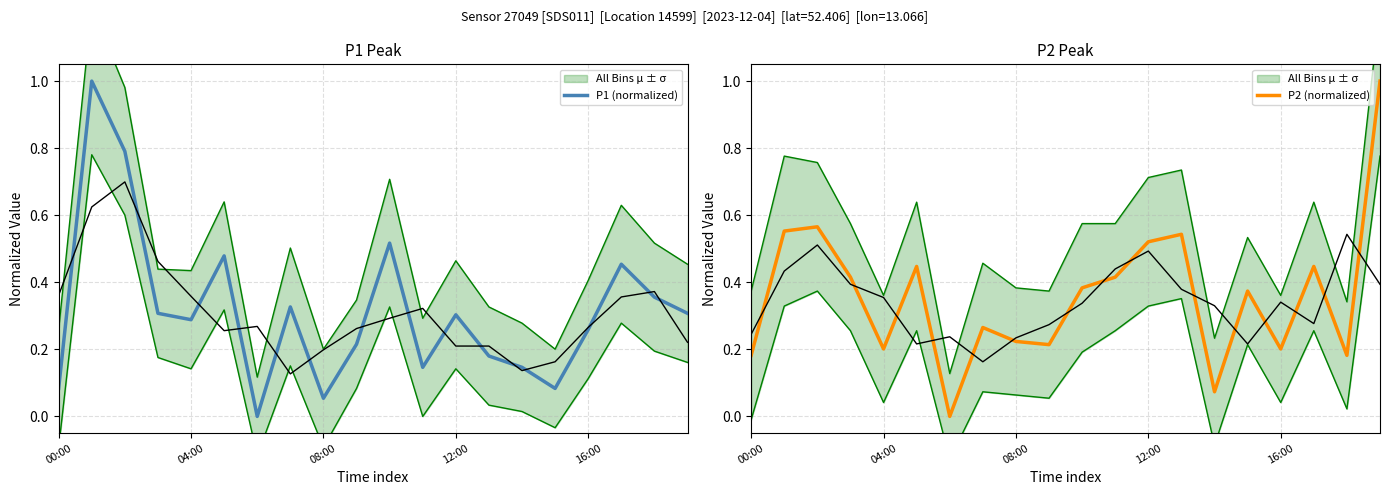

How many interior local valleys does the P1 (normalized) series have?

5